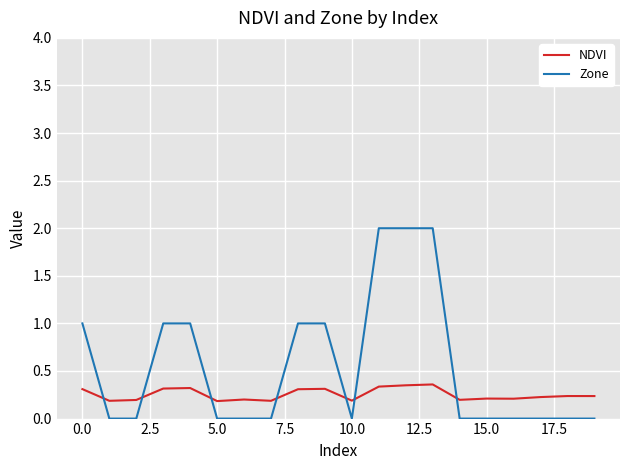

Which series has the largest total across all categories?

Zone